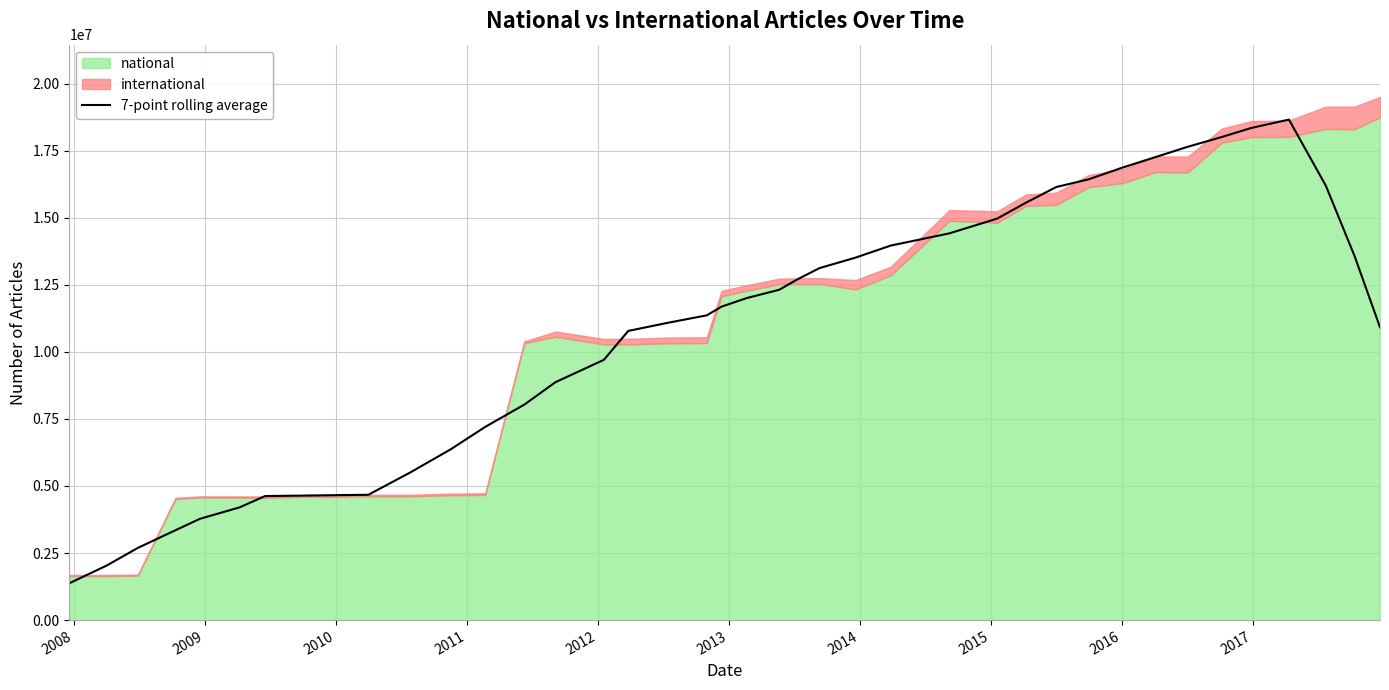

What is the highest value of the 7-point rolling average series?

18659565.9